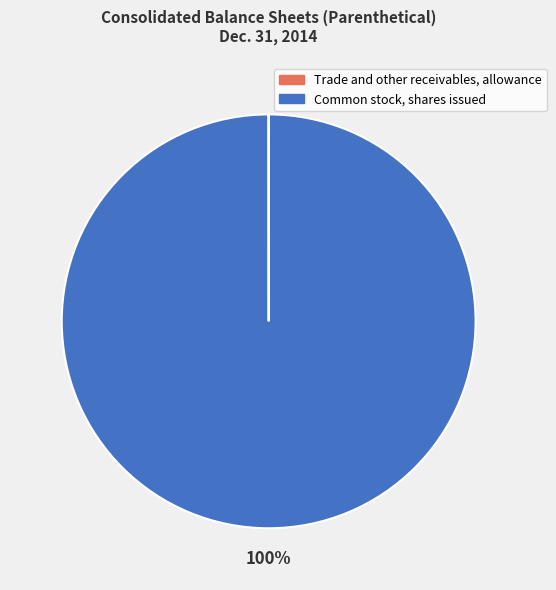

True or false: Common stock, shares issued accounts for 100% of the total.

True